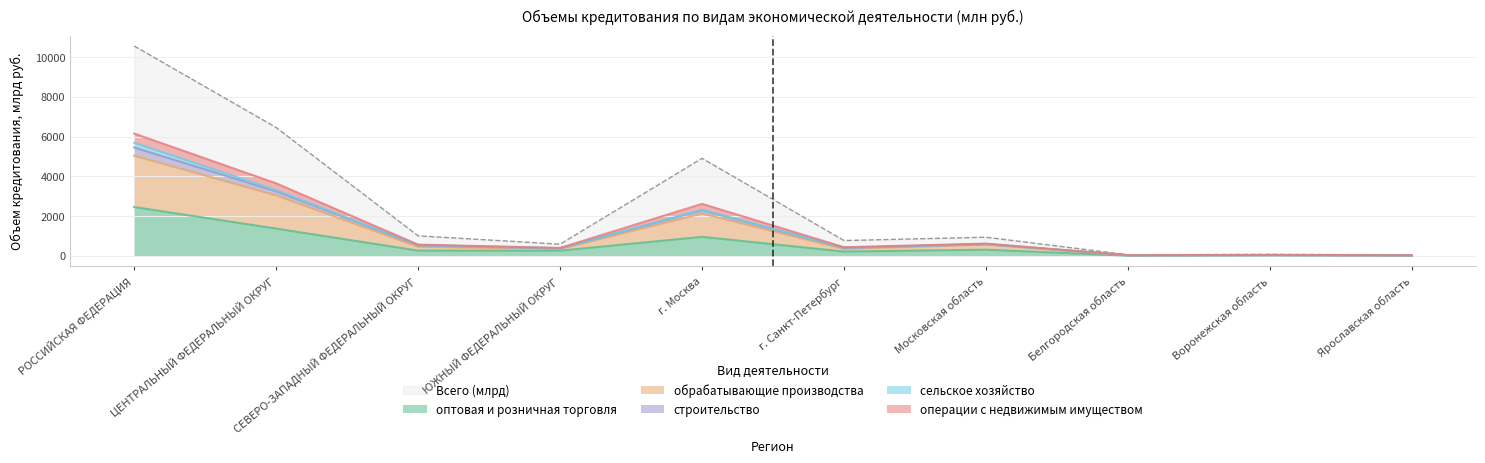

Read the Всего (млрд) value at ЮЖНЫЙ ФЕДЕРАЛЬНЫЙ ОКРУГ.

585.3